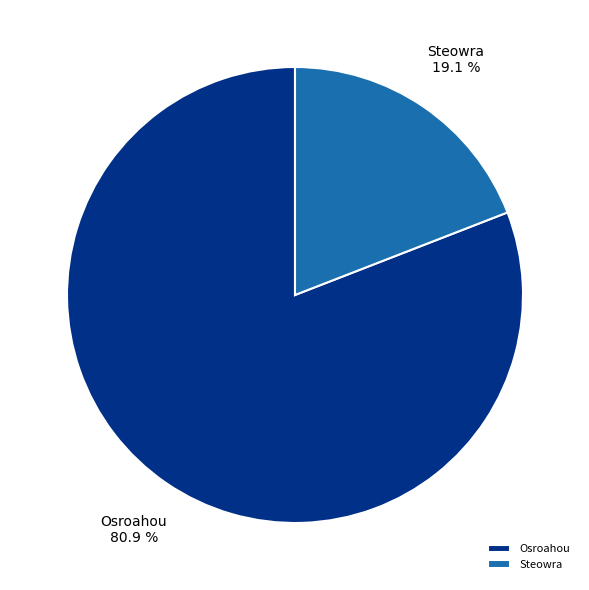

Is Osroahou the majority of the pie?

Yes